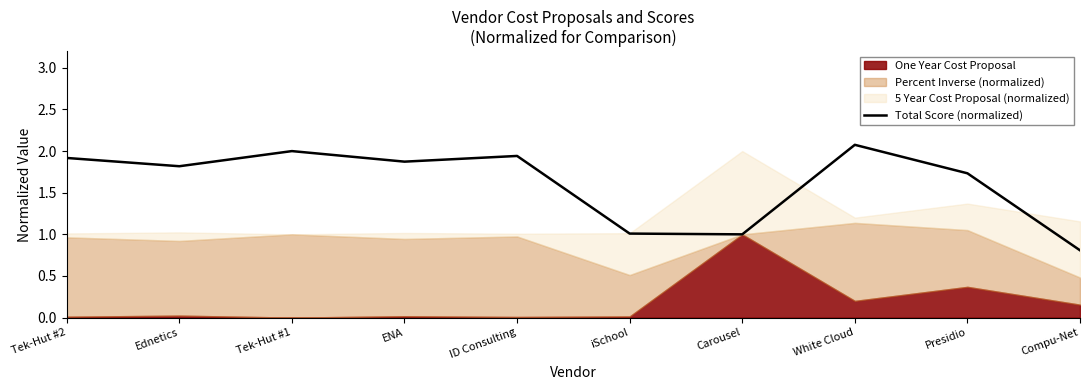

Which category has the lowest value across all series?

Compu-Net